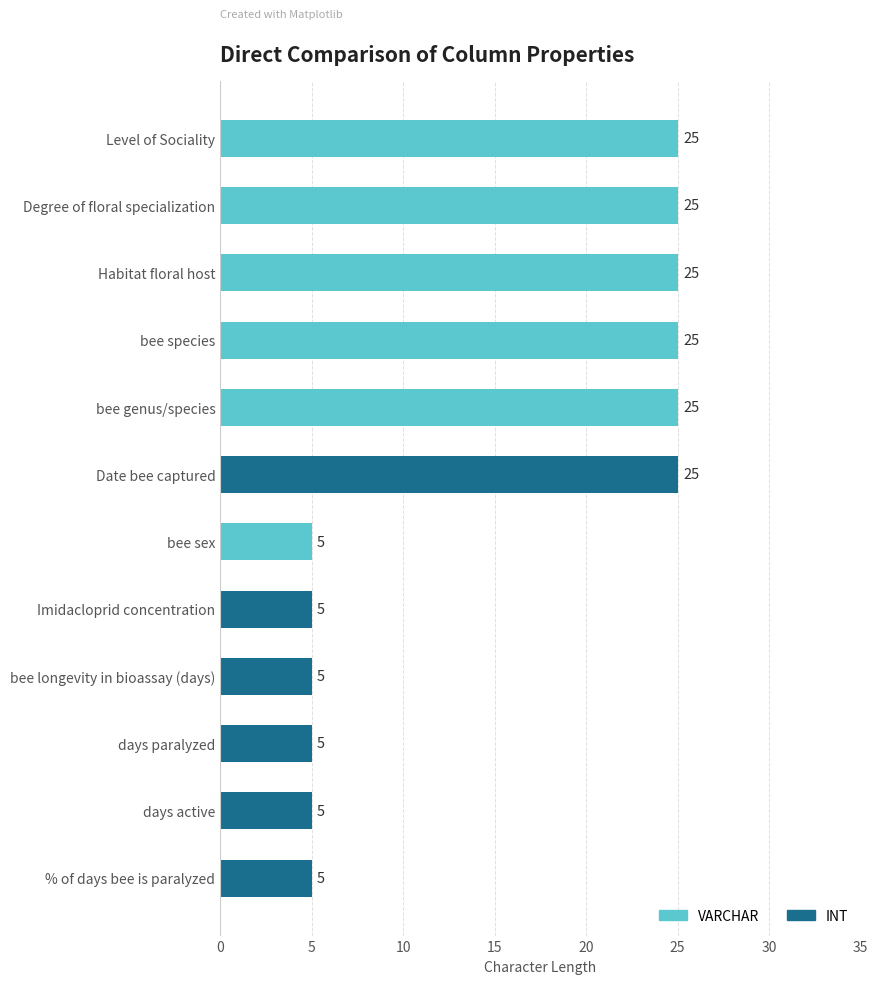

What is the value of the INT bar at the 2nd from the left?

5